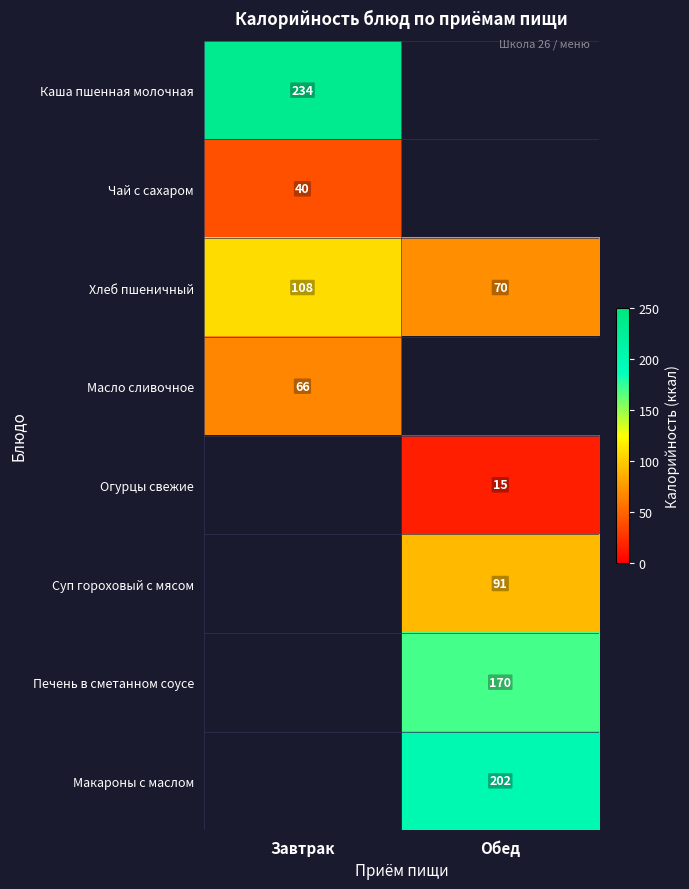

At how many categories does at least one series exceed 63?

2